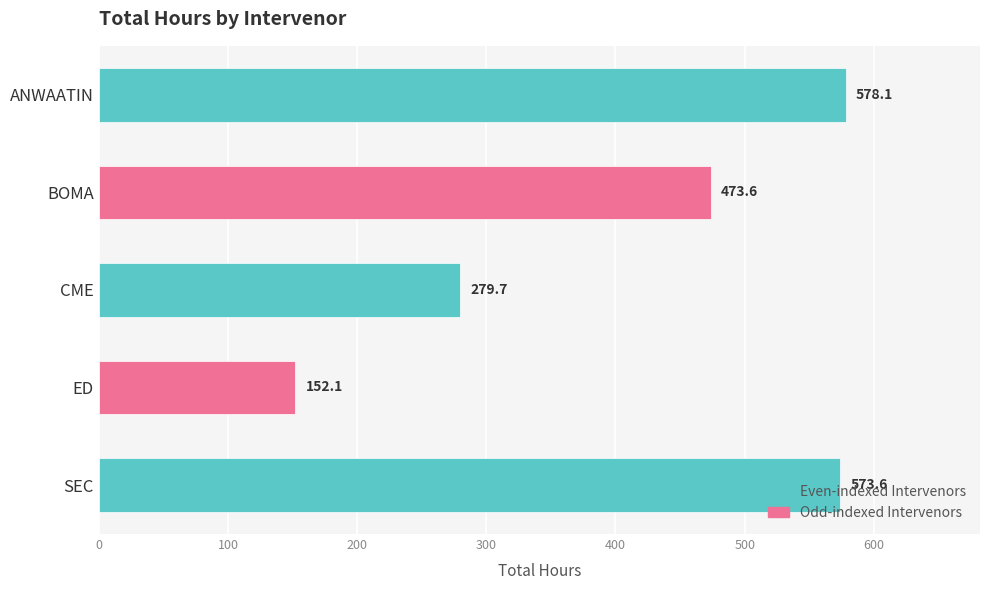

Where is the data nearest to the value 365?

CME